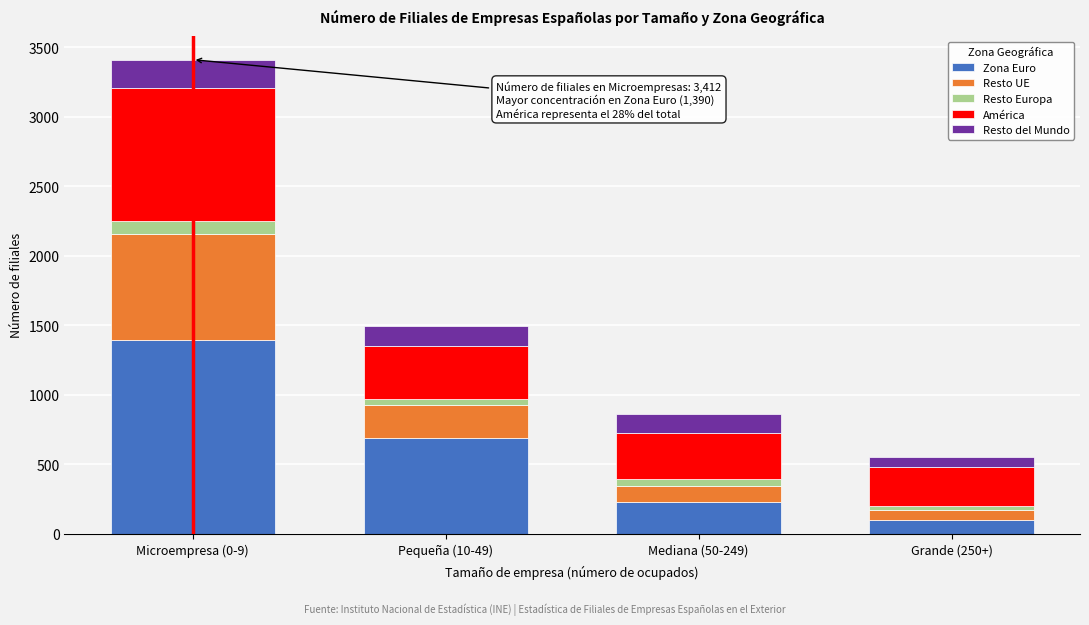

Reading left to right, list the values for the Zona Euro series.

Microempresa (0-9)=1390	Pequeña (10-49)=691	Mediana (50-249)=224	Grande (250+)=97